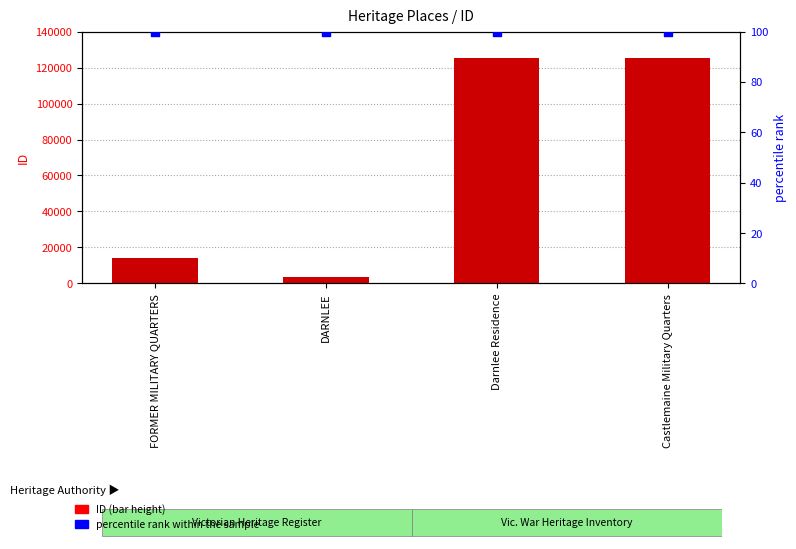

Which series contains the lowest Y value?

percentile rank within the sample